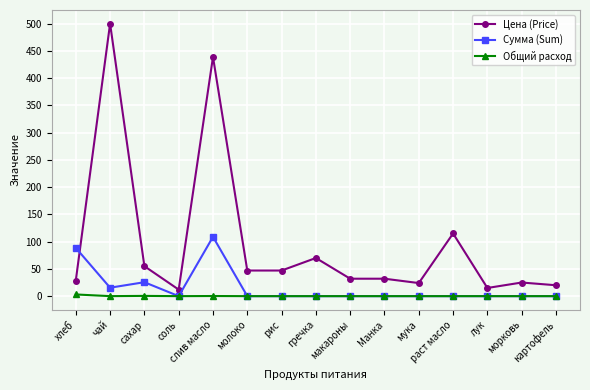

The value of Сумма (Sum) at лук is 43.1. True or false?

False